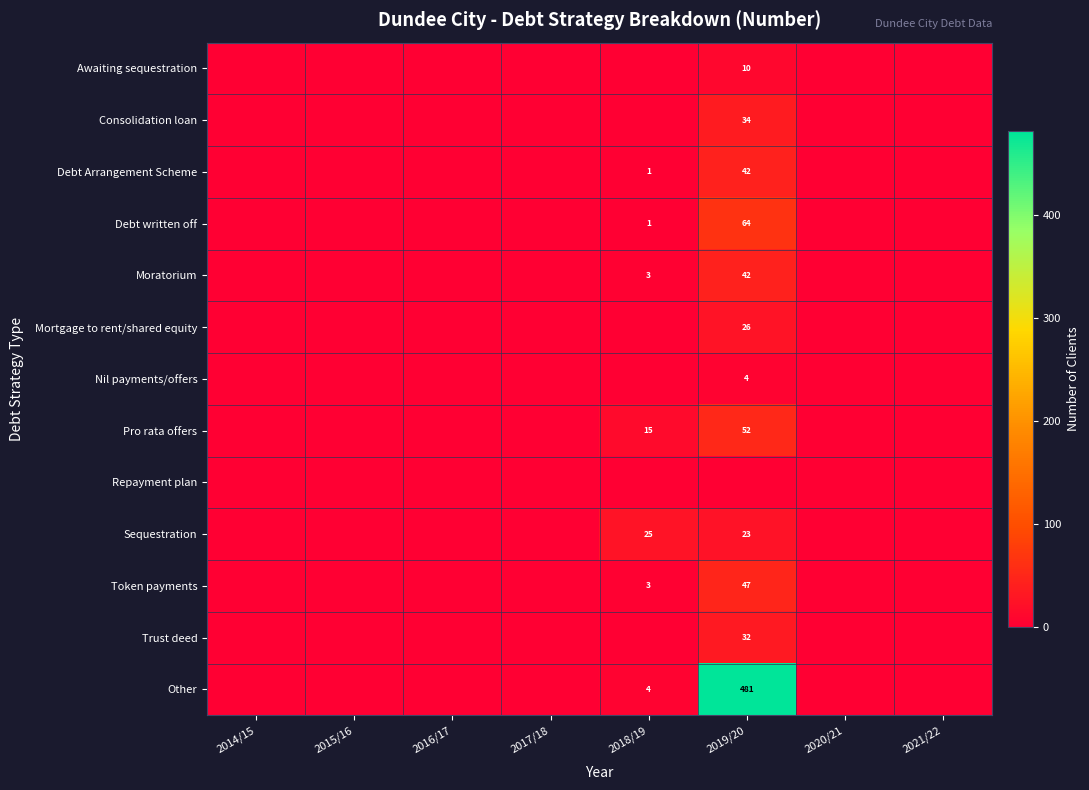

How many series are shown in this chart?

13